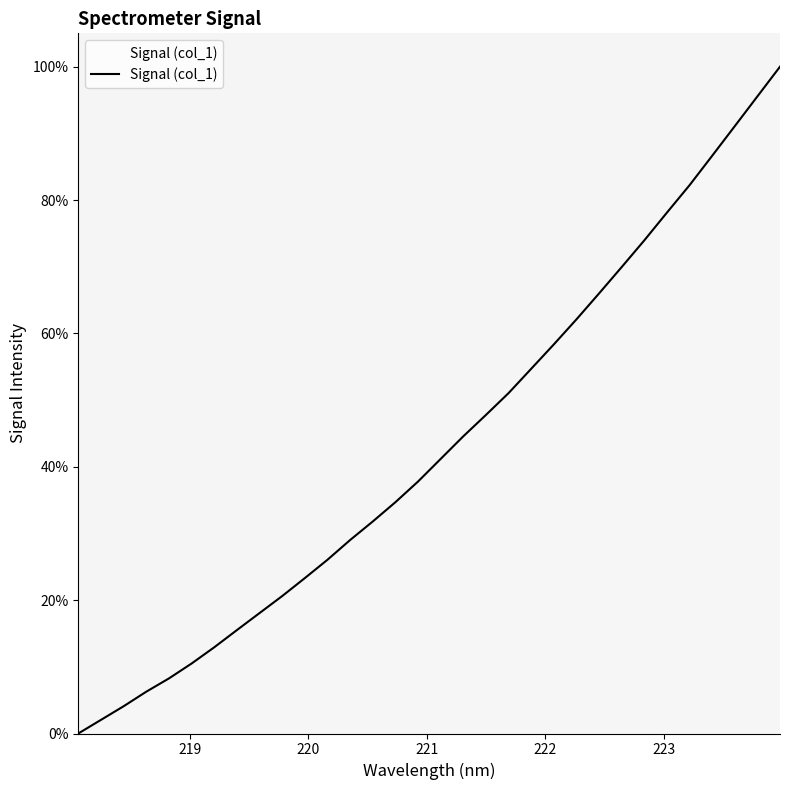

What is the maximum value shown in the chart?

100.0